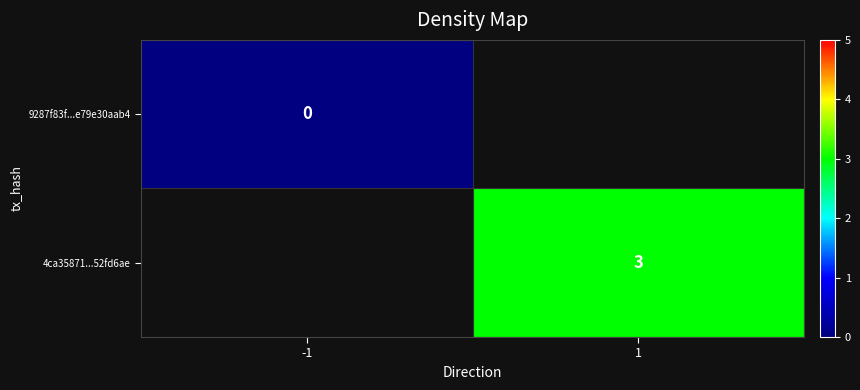

The 4ca35871...52fd6ae series shows 3 at 1. True or false?

True